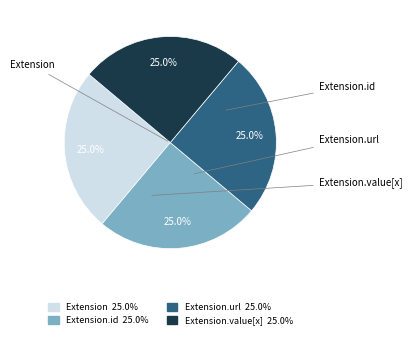

Does any single category account for the majority?

No